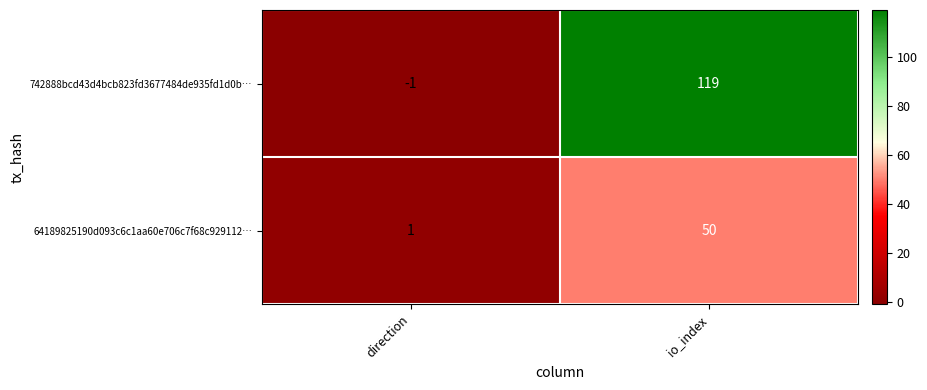

Which series has the largest total across all categories?

742888bcd43d4bcb823fd3677484de935fd1d0b…